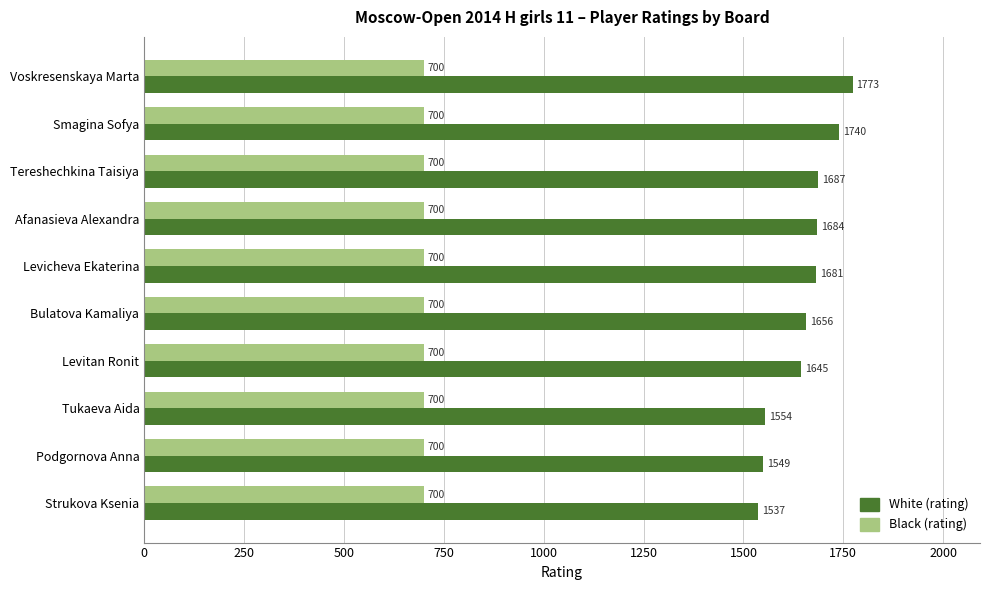

True or false: Black (rating) has a value of 412 at Levitan Ronit.

False